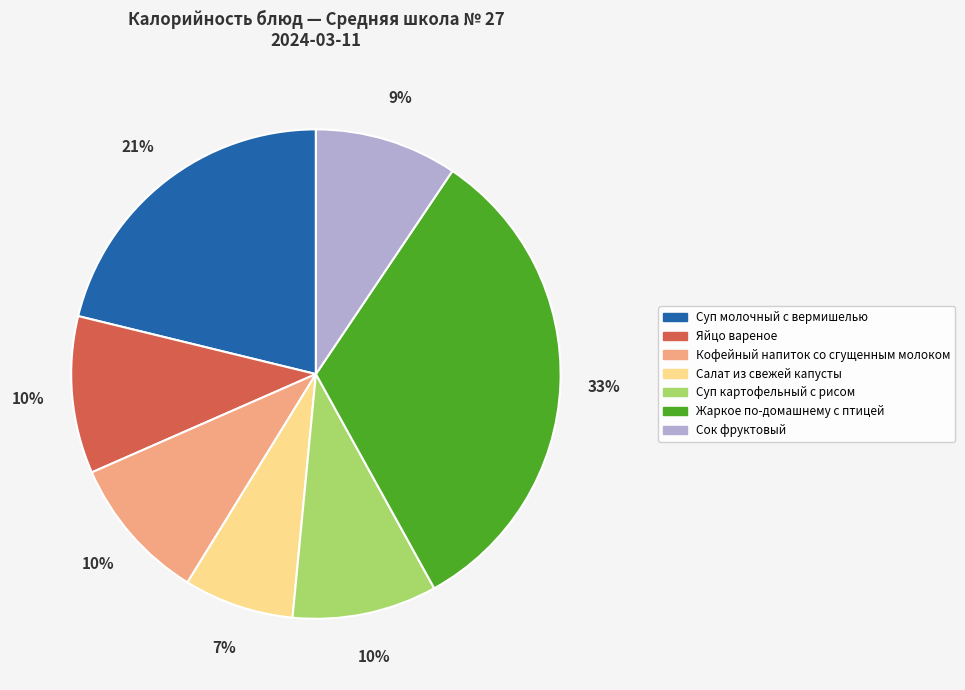

Which has a higher value, Яйцо вареное or Сок фруктовый?

Яйцо вареное